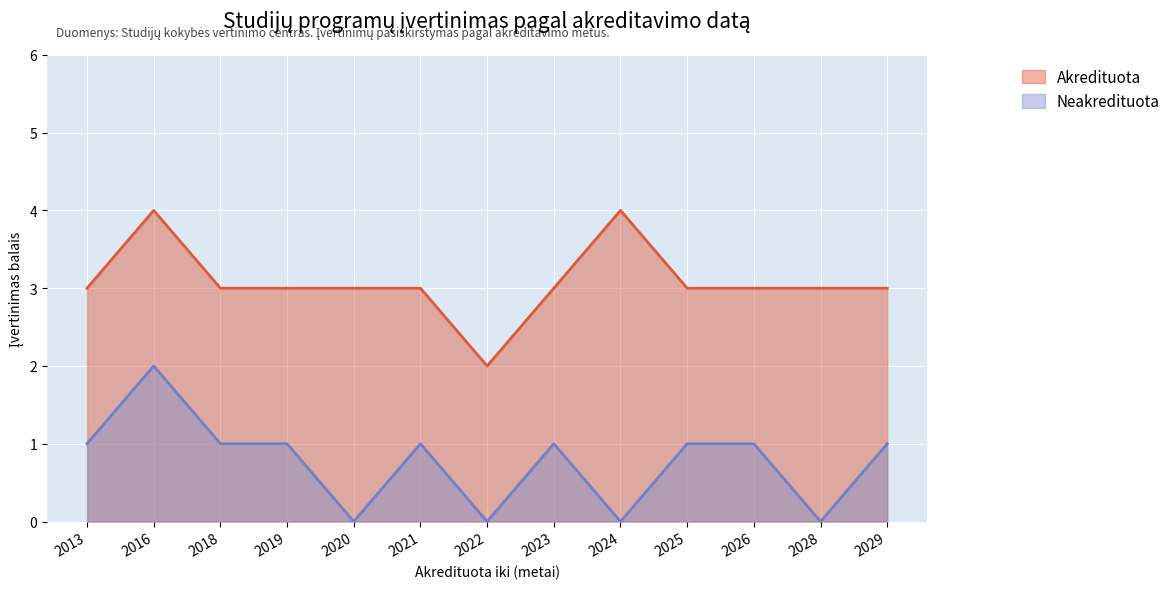

How many Akredituota values are between 3 and 4?

12